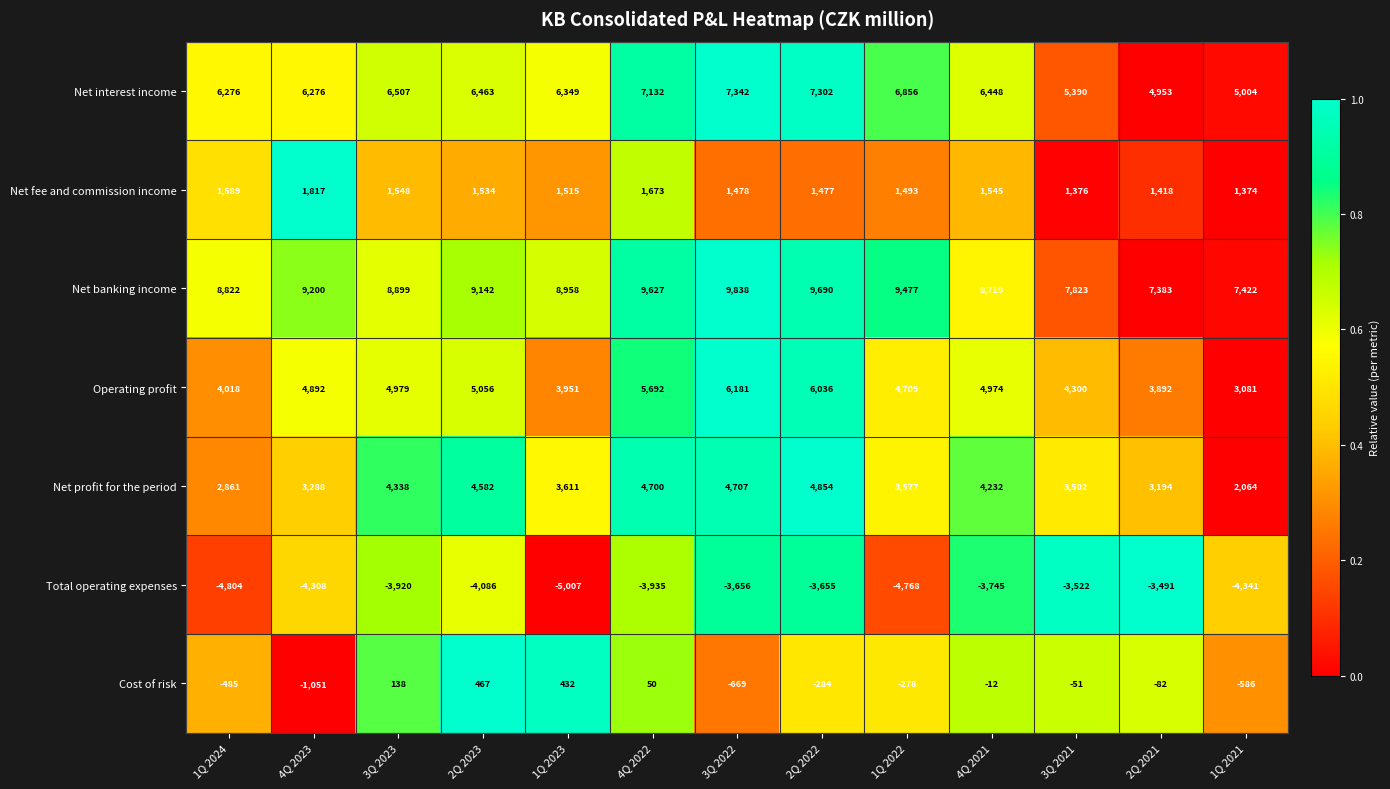

At which label does Net banking income reach its minimum?

2Q 2021